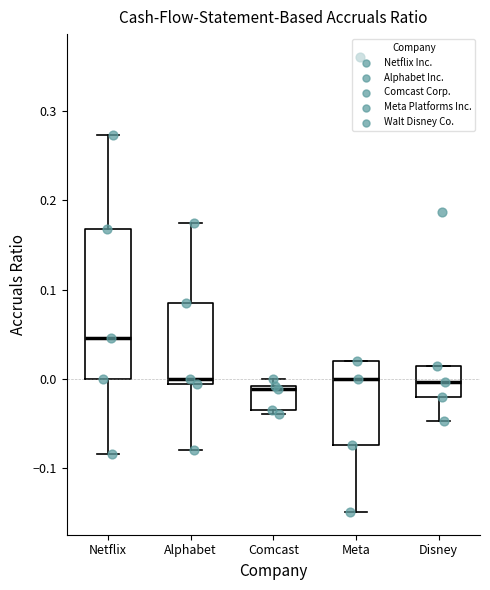

Reading left to right, transcribe this box plot: for each box, give where its median line is, the range the box spans, and where its two whiskers end, as read against the y-axis. The values are not printed on the chart, so give them approximately, as read against the axis.

Netflix: median 0.05, box 0.00 to 0.17, whiskers -0.08 to 0.27
Alphabet: median 0.00, box -0.01 to 0.08, whiskers -0.08 to 0.17
Comcast: median -0.01 (just below the box's upper edge), box -0.03 to -0.01, whiskers -0.04 to 0.00
Meta: median 0.00, box -0.07 to 0.02, whiskers -0.15 to 0.02
Disney: median 0.00, box -0.02 to 0.02, whiskers -0.05 to 0.02